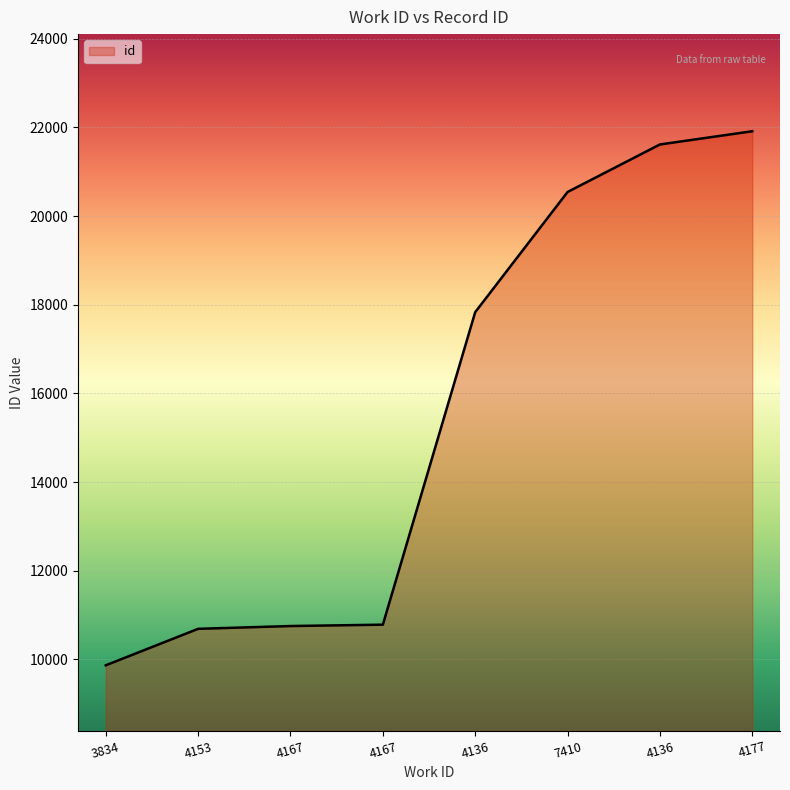

List the labels in order of value, largest first.

4177, 4136, 7410, 4136, 4167, 4167, 4153, 3834